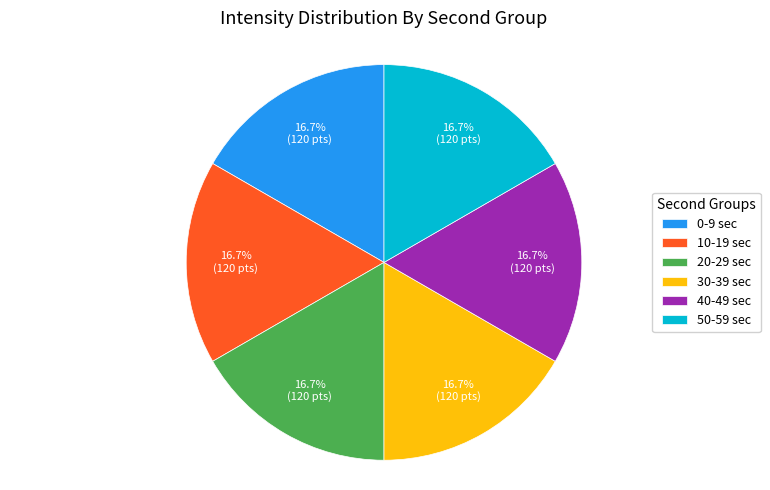

Does any single category account for the majority?

No